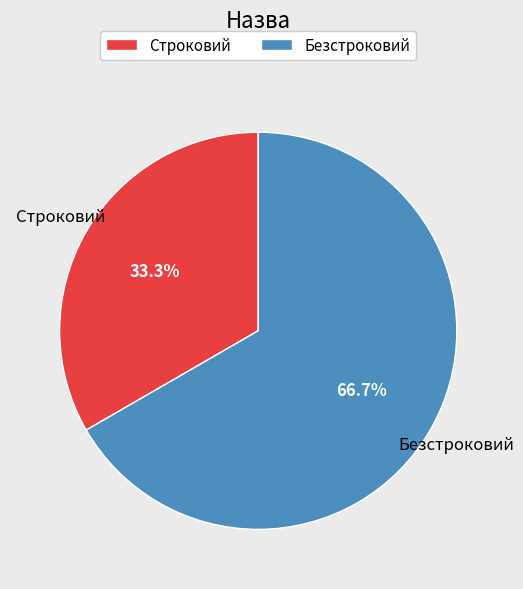

Which has a higher value, Строковий or Безстроковий?

Безстроковий